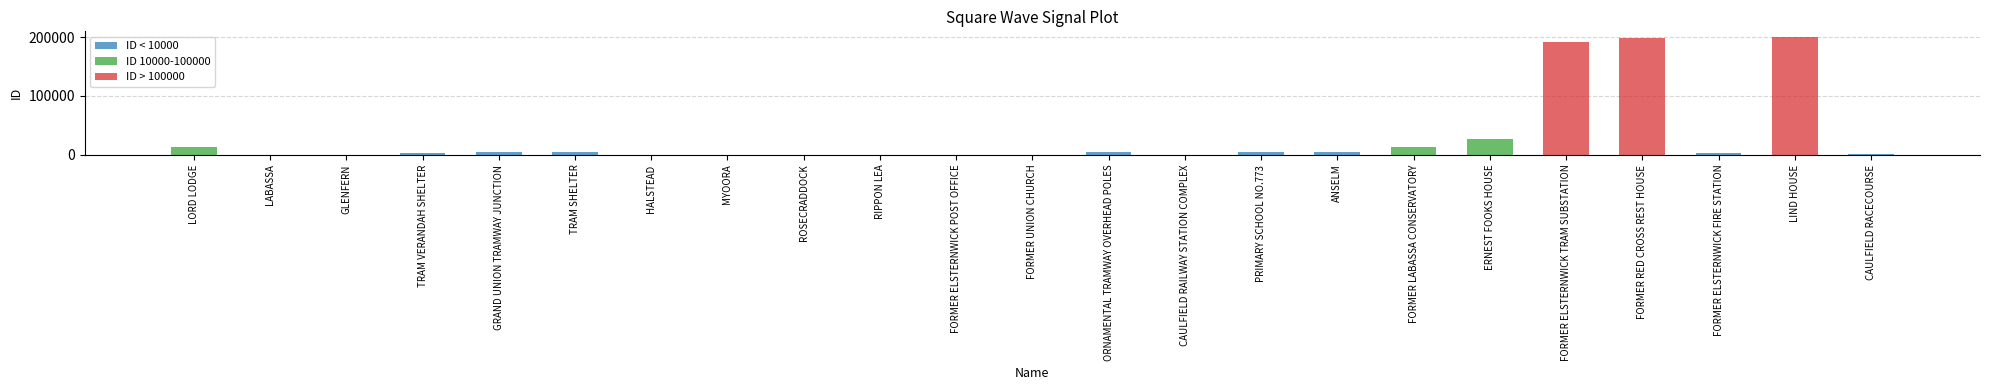

Is it true that the value at TRAM SHELTER is 7605?

False